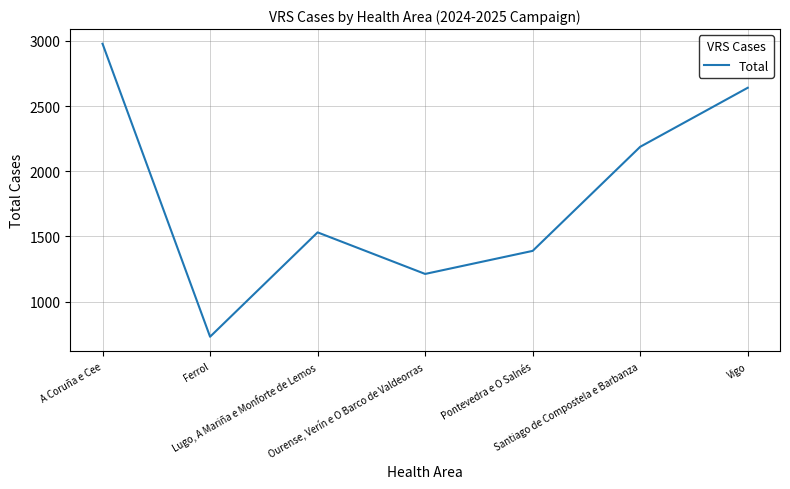

At which label is the value closest to 1854?

Lugo, A Mariña e Monforte de Lemos